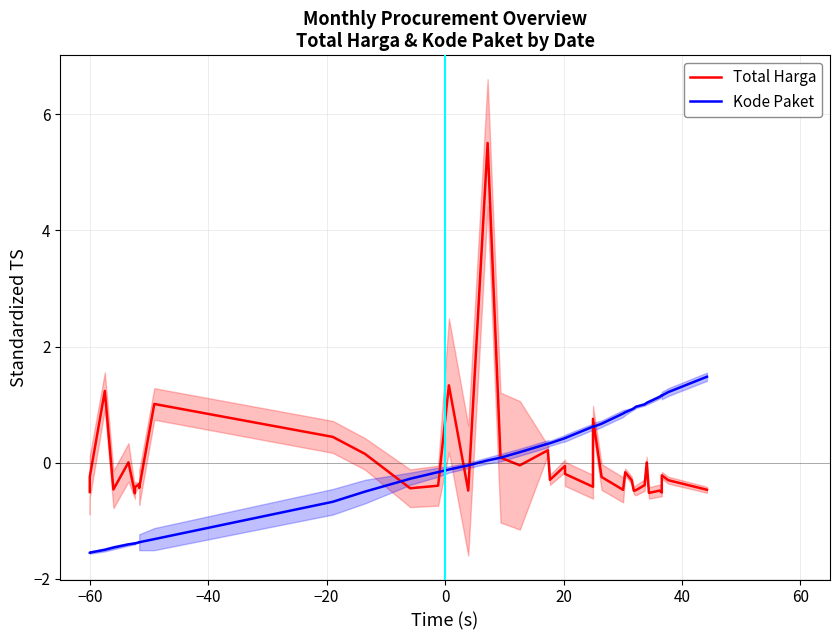

What is the difference between the maximum and second lowest values in the Total Harga series?

6.0